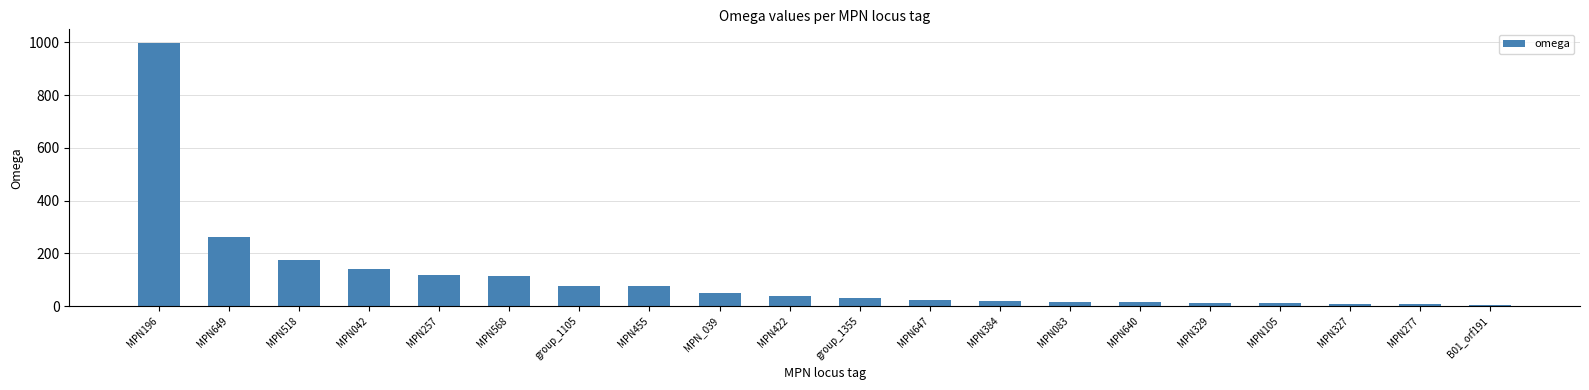

The chart shows a value of 175.7 at MPN518. True or false?

True